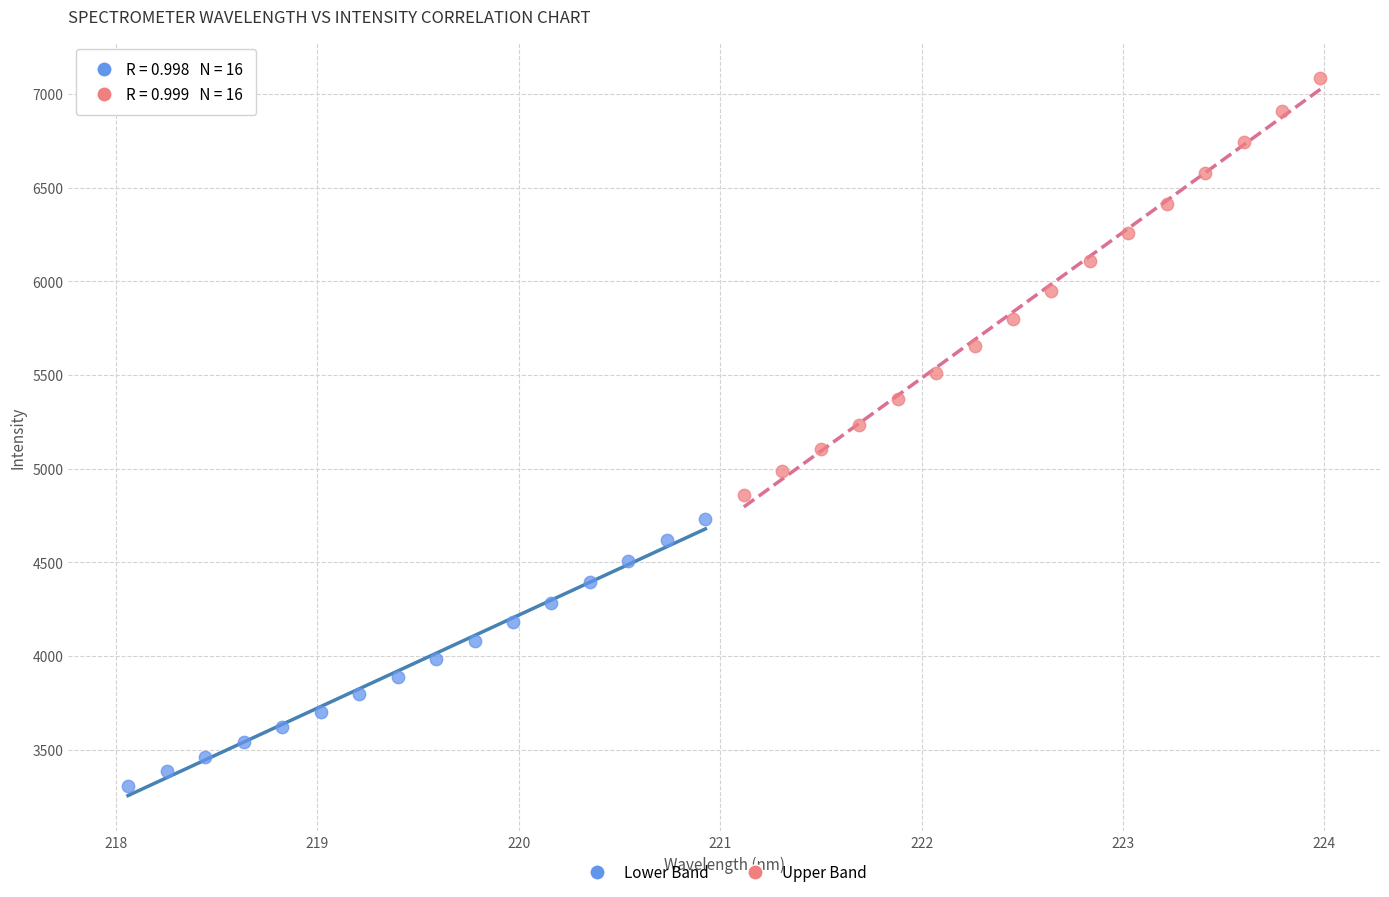

Which series contains the lowest Y value?

Lower Band